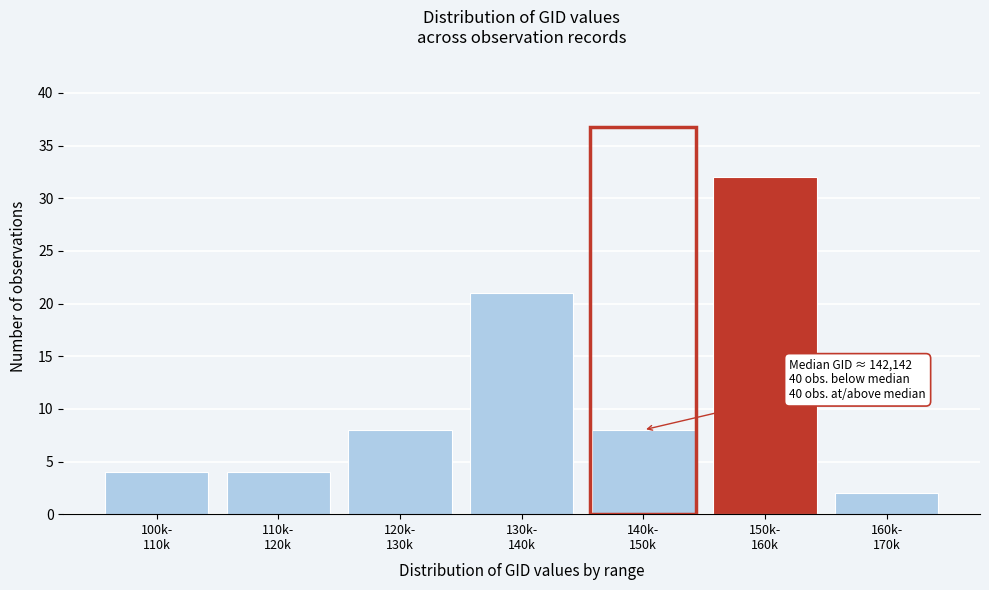

Reading right to left, extract all data points from this chart.

2	32	8	21	8	4	4